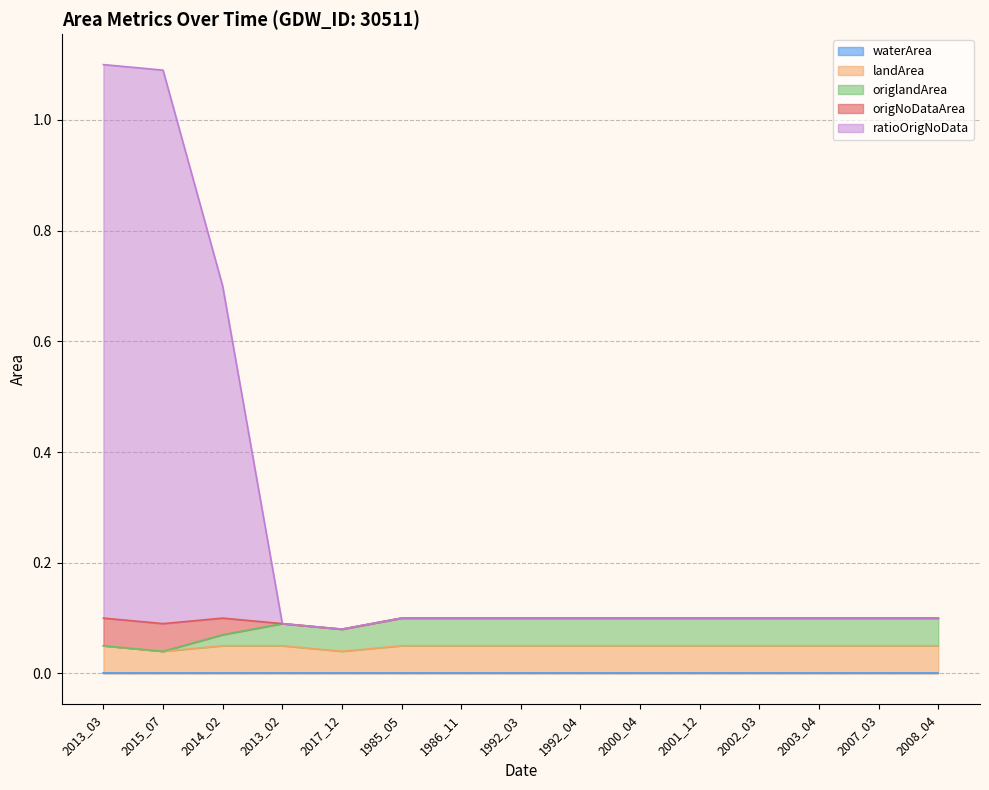

The value of origNoDataArea at 2000_04 is 0.1. True or false?

False